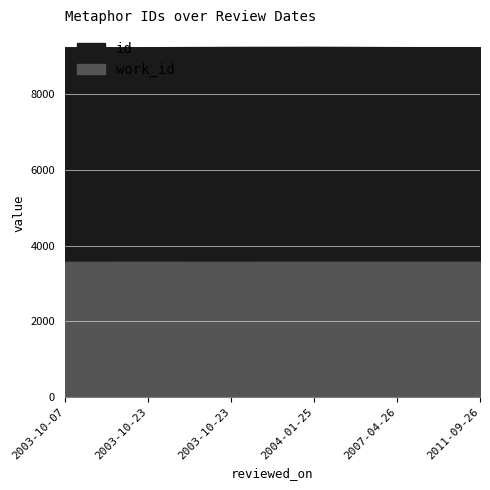

The value of work_id at 2003-10-23 is 1753. True or false?

False